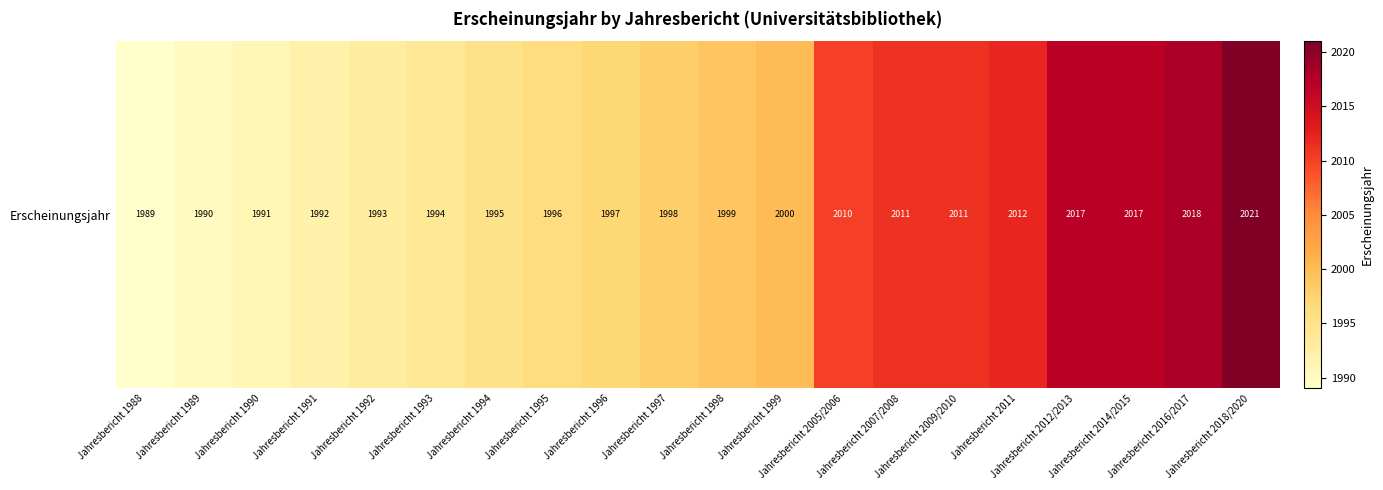

Is it true that the value at Jahresbericht 1999 is 2911?

False